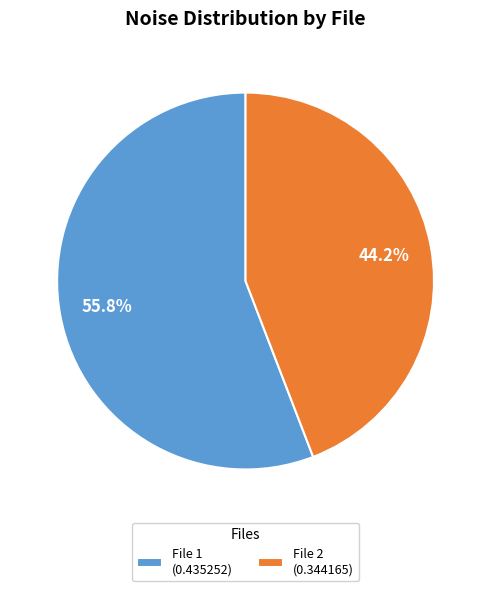

What is the majority slice?

File 1 (0.435252)